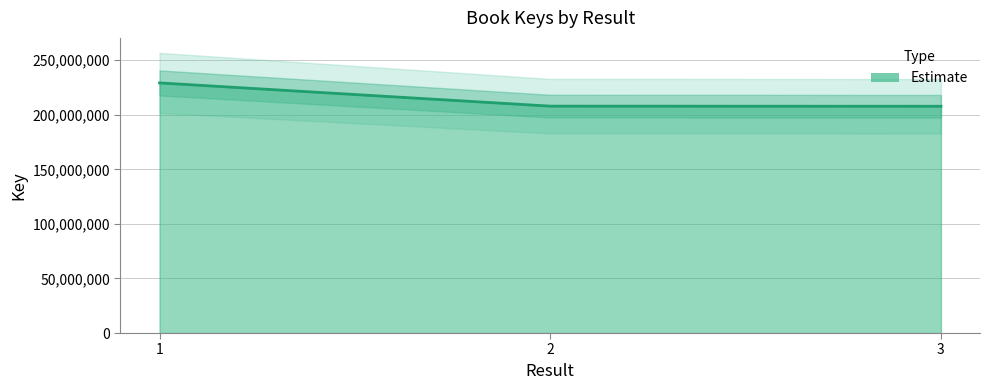

Which label corresponds to the smallest value in the chart?

3